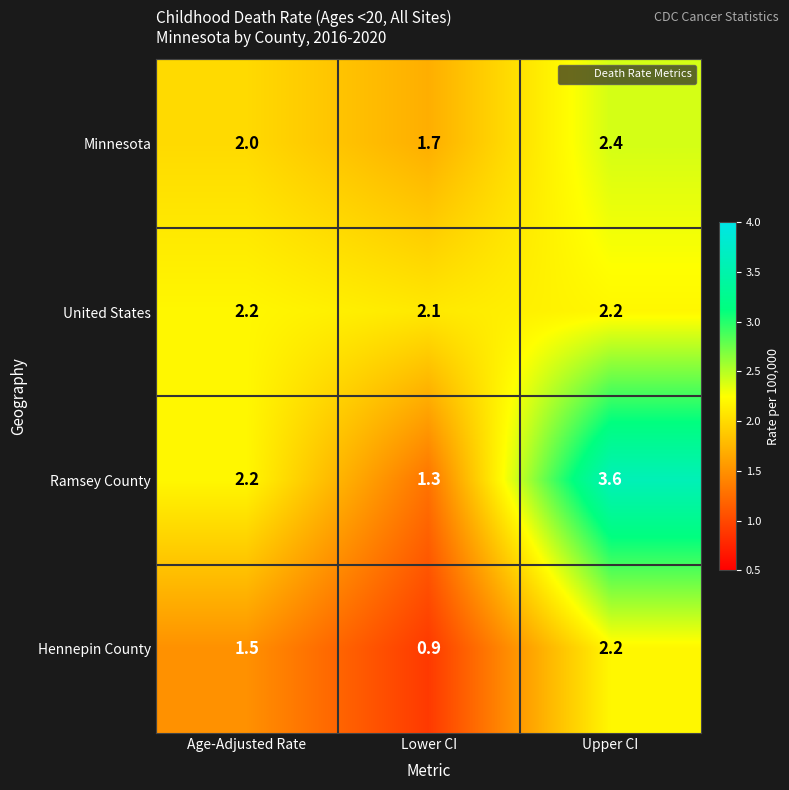

How many values in the Ramsey County series are below 2?

1